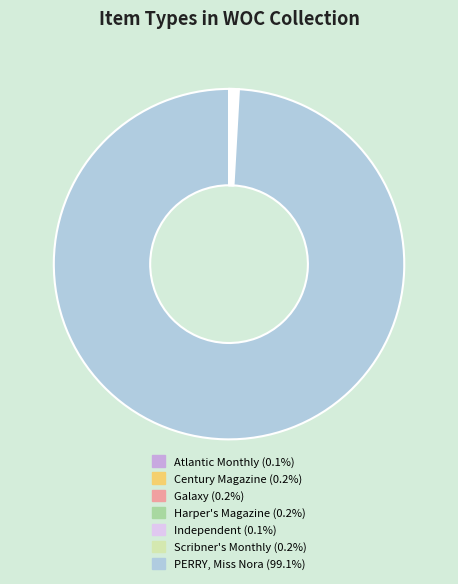

What is the largest slice in the pie chart?

PERRY, Miss Nora